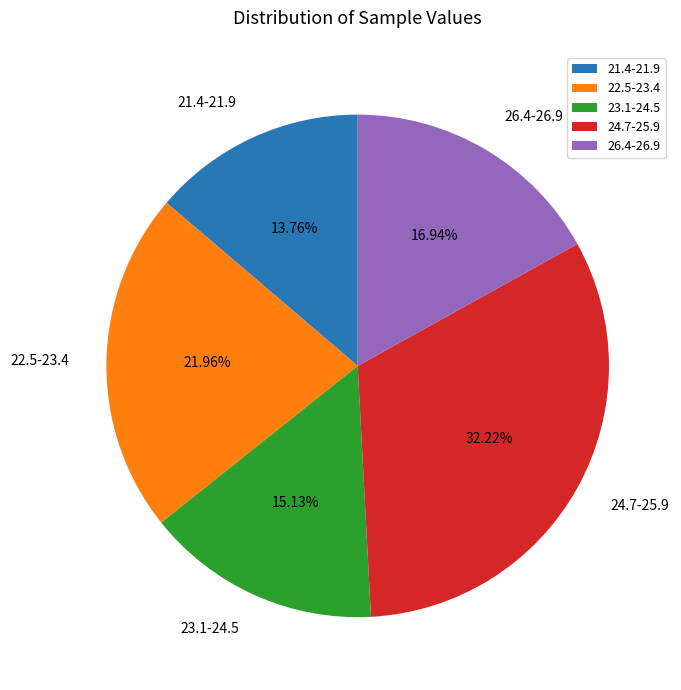

What is the largest slice in the pie chart?

24.7-25.9